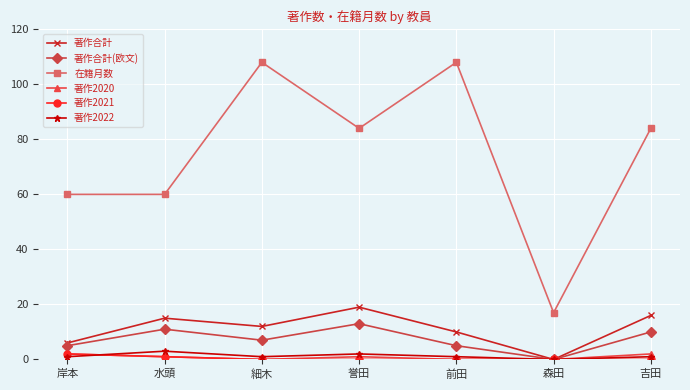

True or false: 在籍月数 and 著作合計 cross at least once.

False